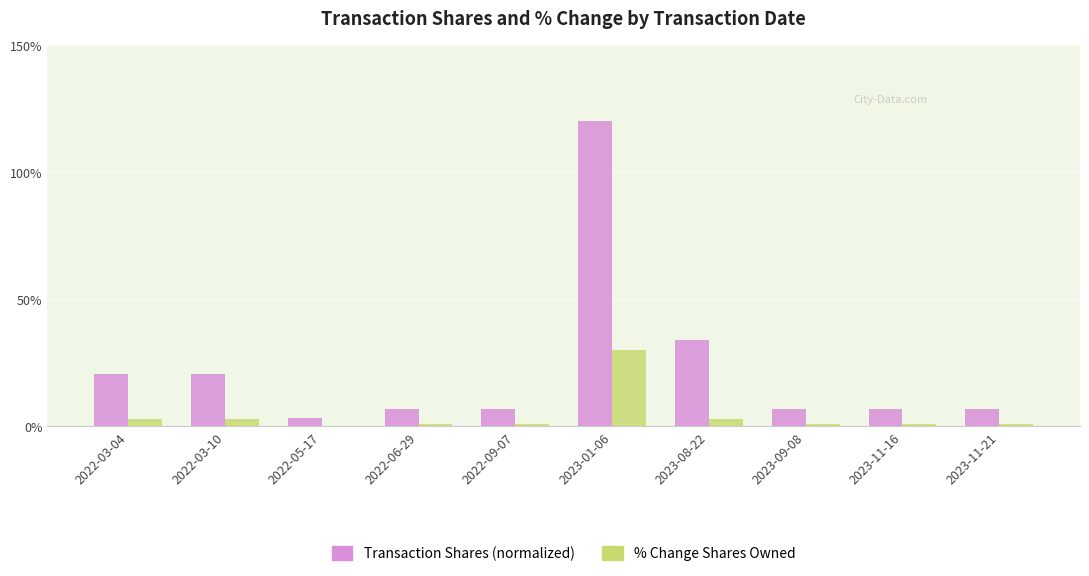

Which series changed the most between 2023-01-06 and 2023-08-22?

Transaction Shares (normalized)